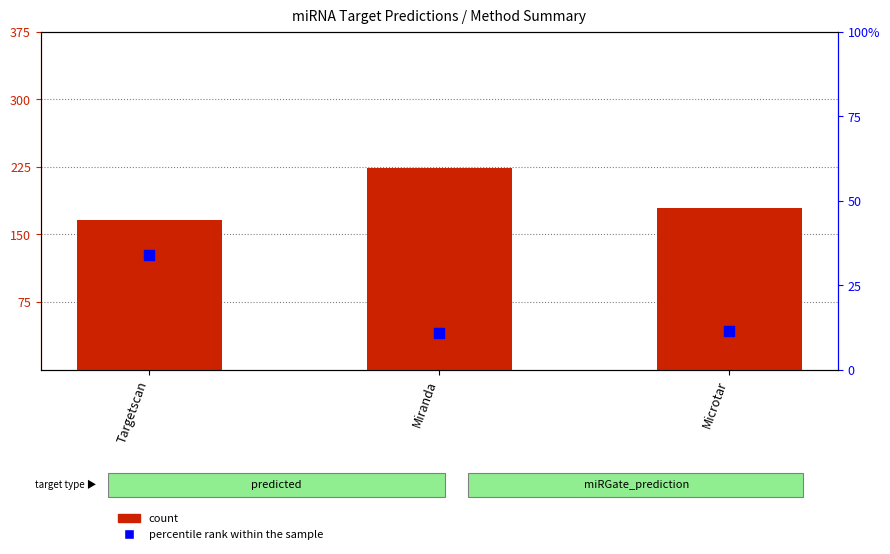

Which series has the largest total across all categories?

count